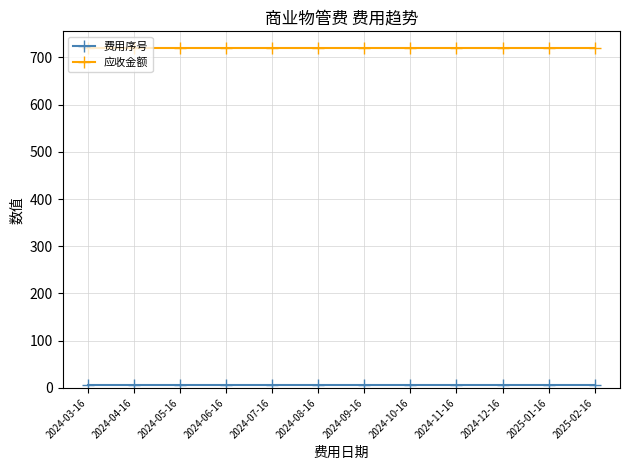

How many distinct data groups are displayed?

2